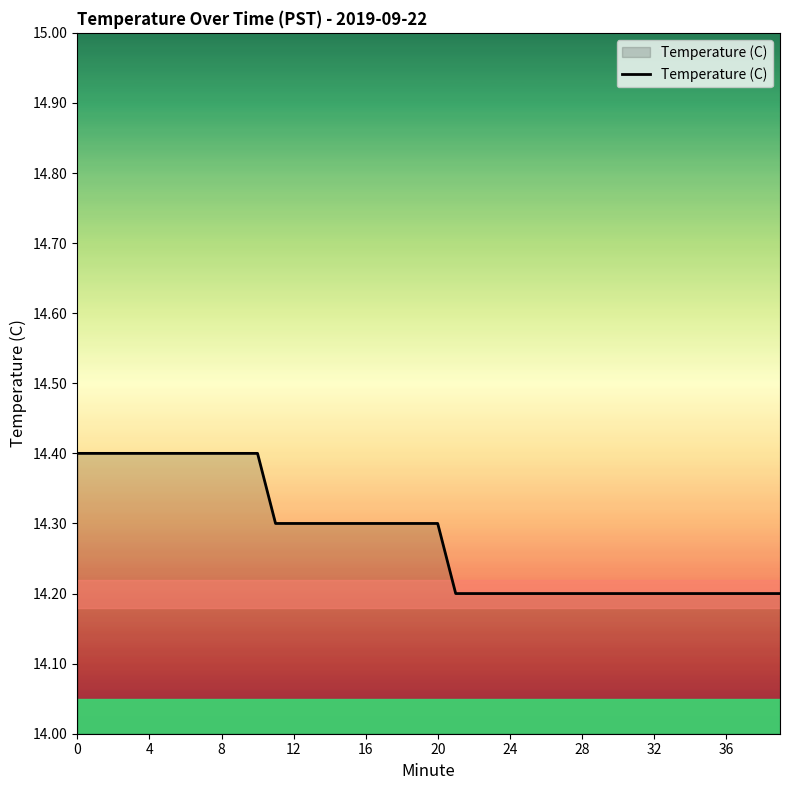

What is the smallest value displayed?

14.2